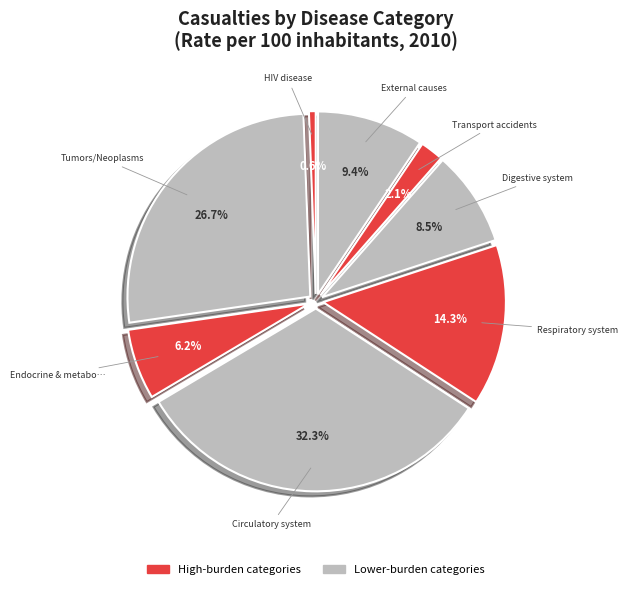

How many slices are in this pie chart?

8